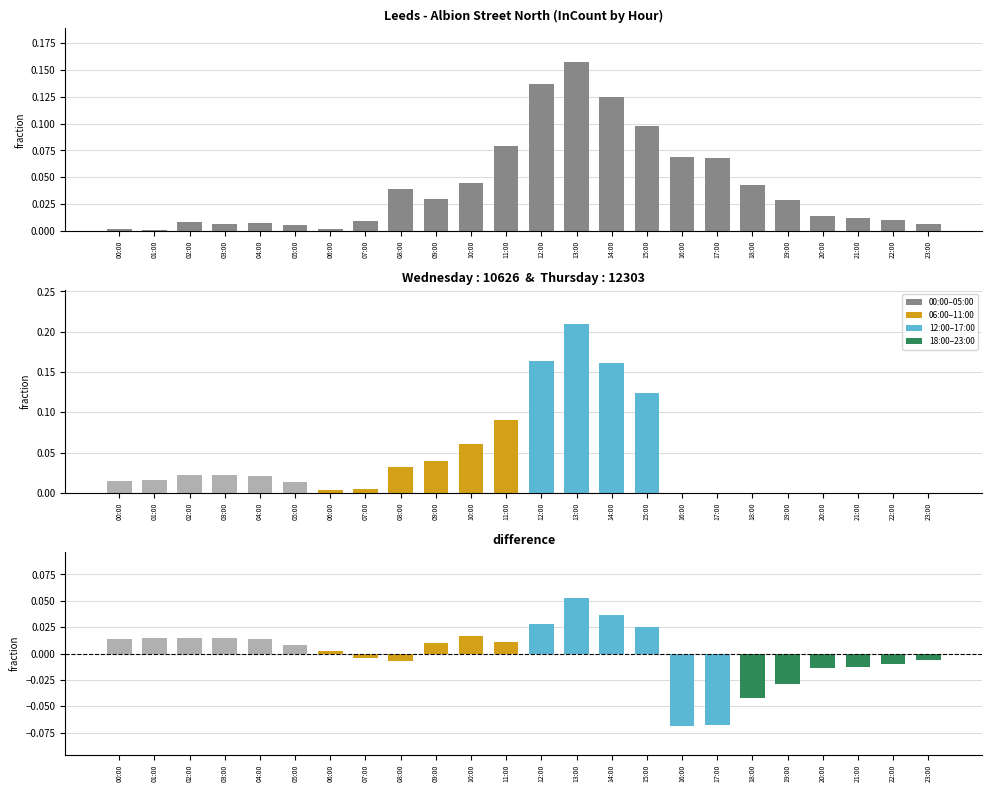

Which series has the largest total across all categories?

Wednesday InCount